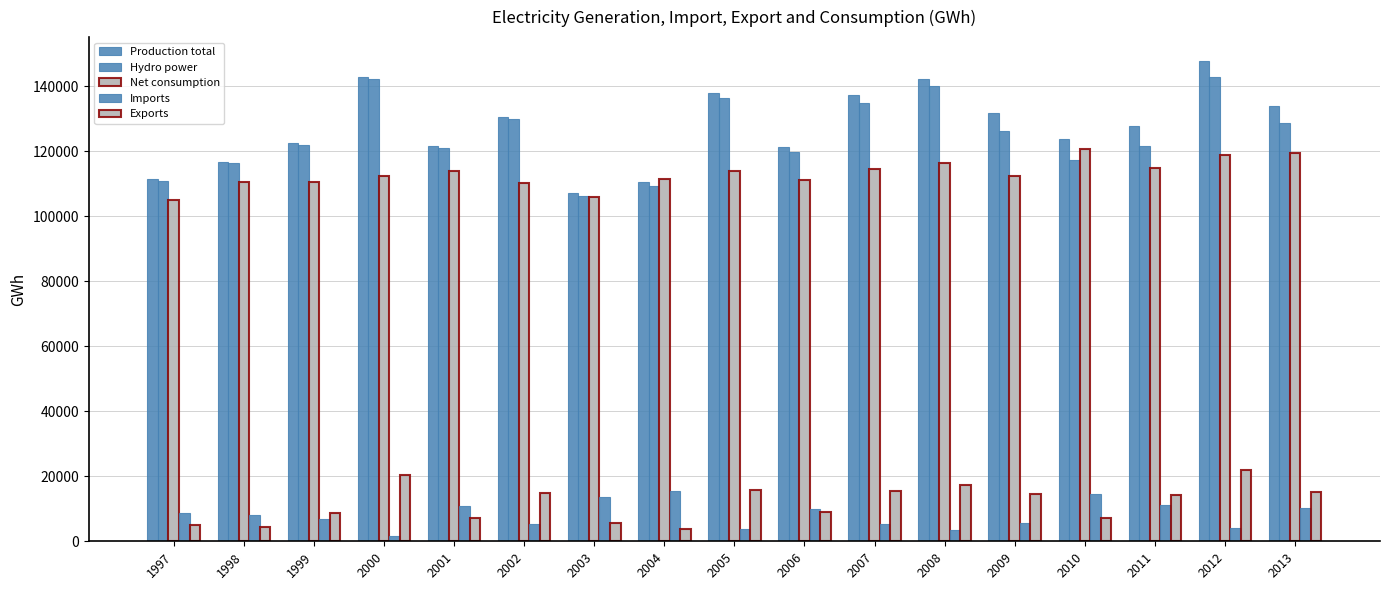

Is the value of Production total at 2003 greater than the value of Hydro power at 2005?

No